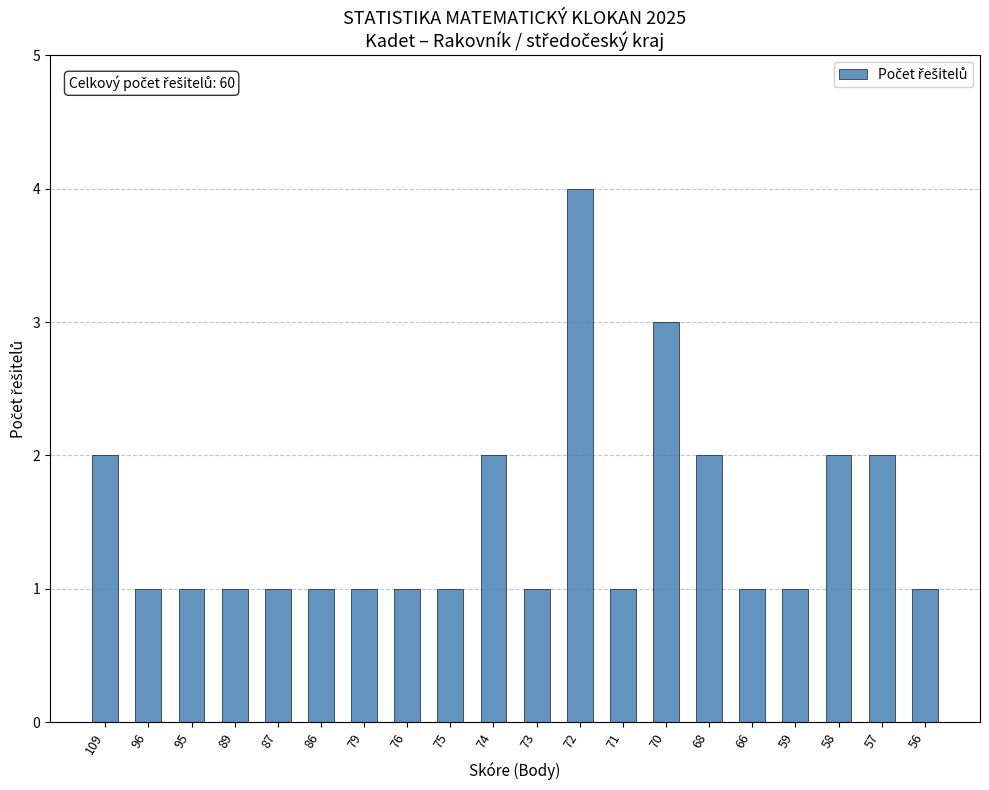

The value at 71 is 1. True or false?

True